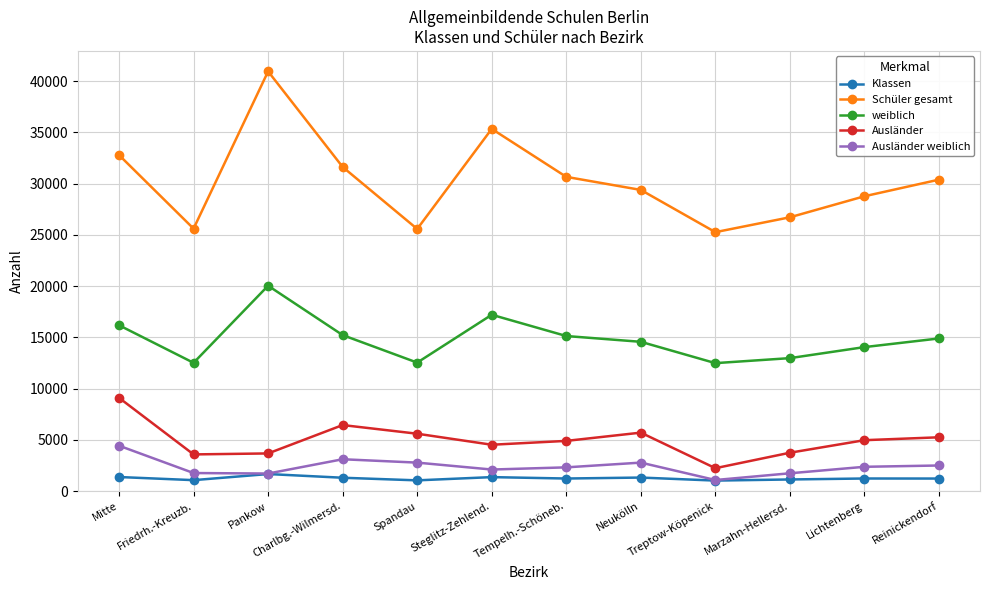

Which series has the largest range (max minus min)?

Schüler gesamt